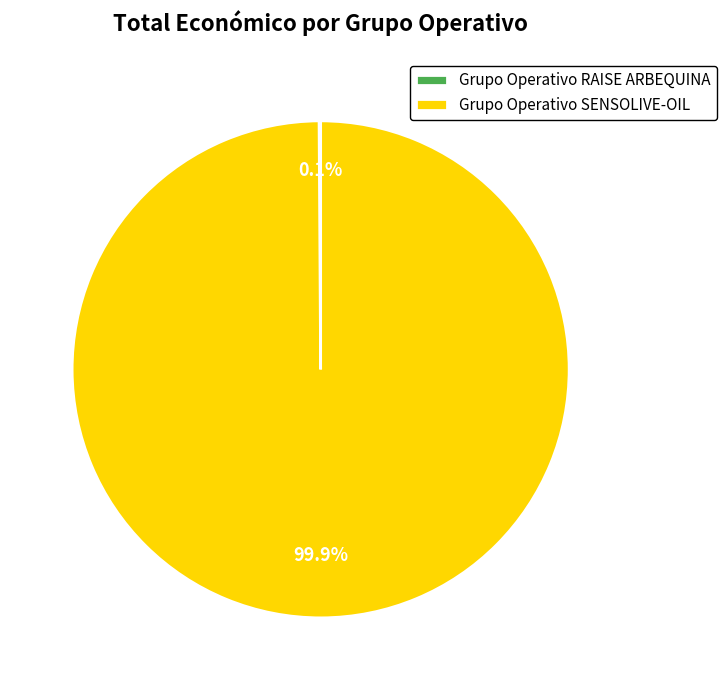

How much of the chart is everything except Grupo Operativo SENSOLIVE-OIL?

0.1%